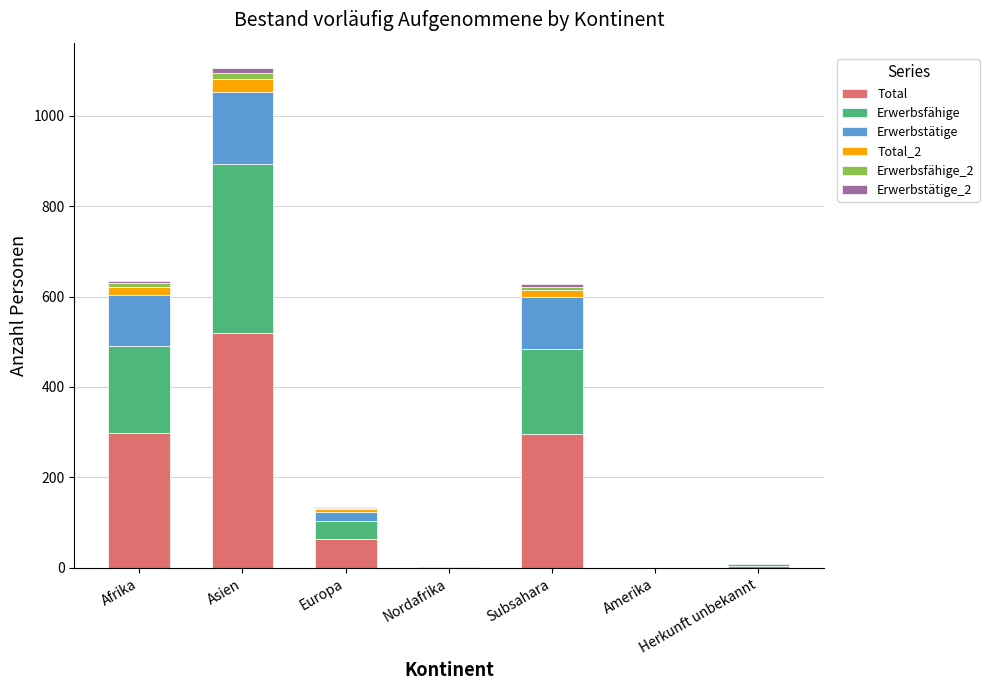

At which category is the sum across all series the highest?

Asien